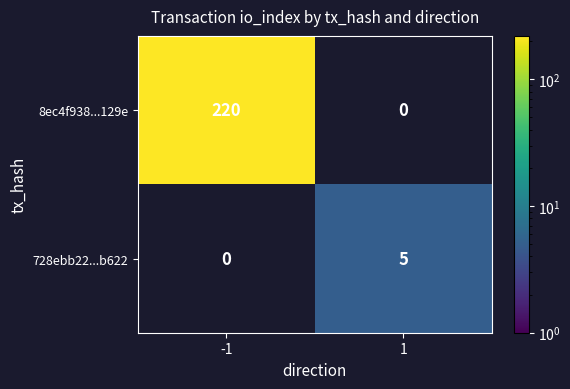

The 8ec4f938...129e series shows 220 at -1. True or false?

True